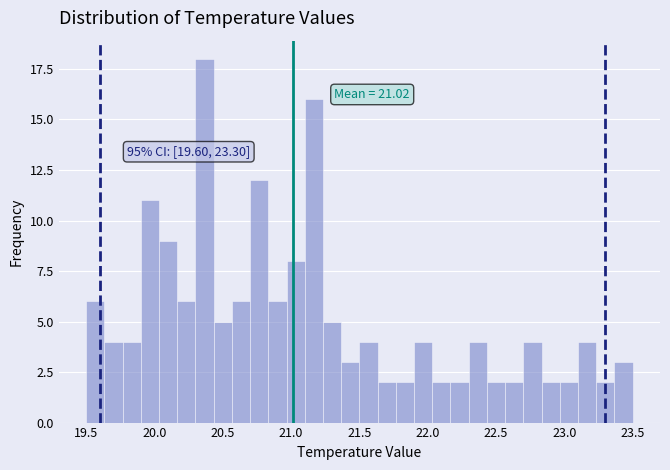

Around what value on the x-axis is the tallest bar? Give the approximate position of its centre, as read against the axis.

20.35